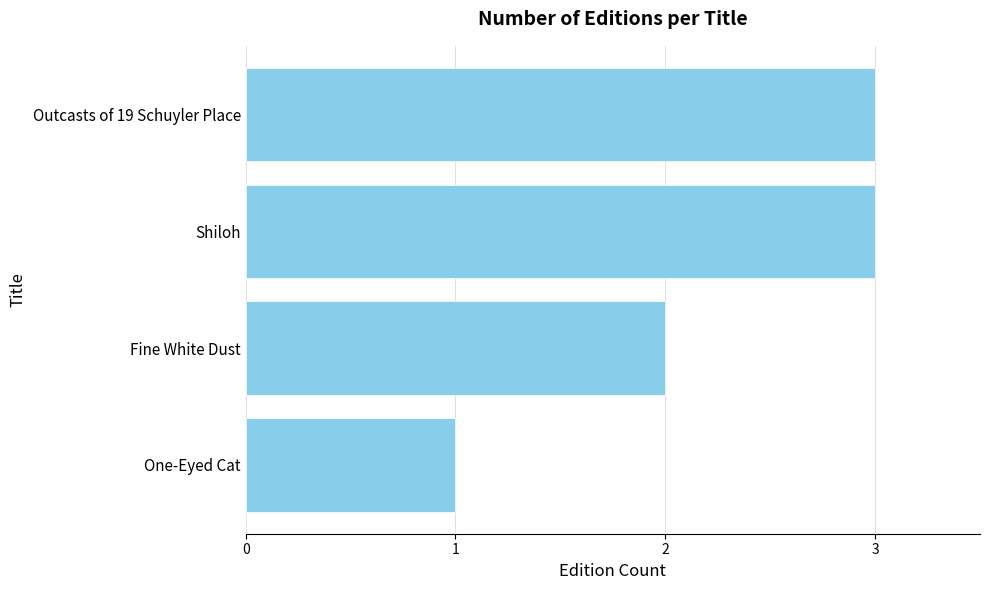

Which category has the lowest value across all series?

One-Eyed Cat